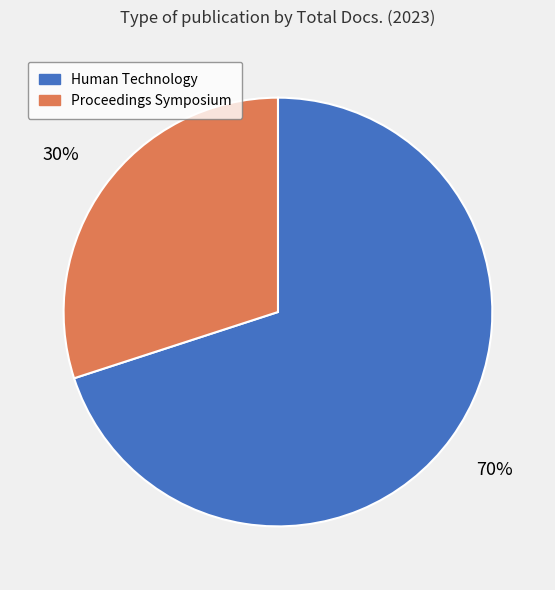

To the nearest percent, what is the difference between the largest and smallest slice percentages?

40%